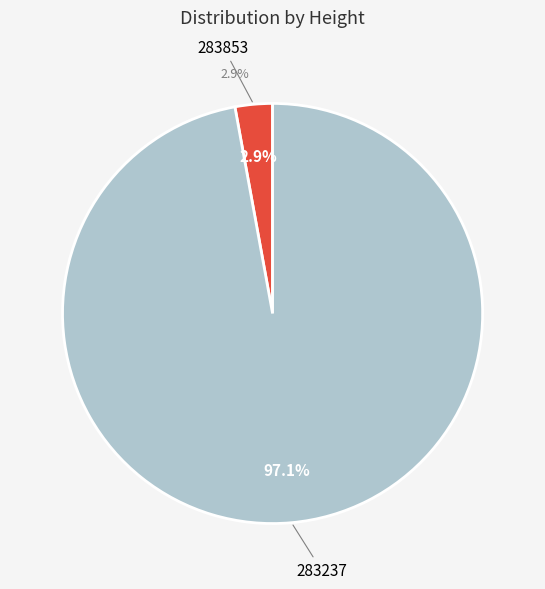

To the nearest percent, what is the difference between the largest and smallest slice percentages?

94%